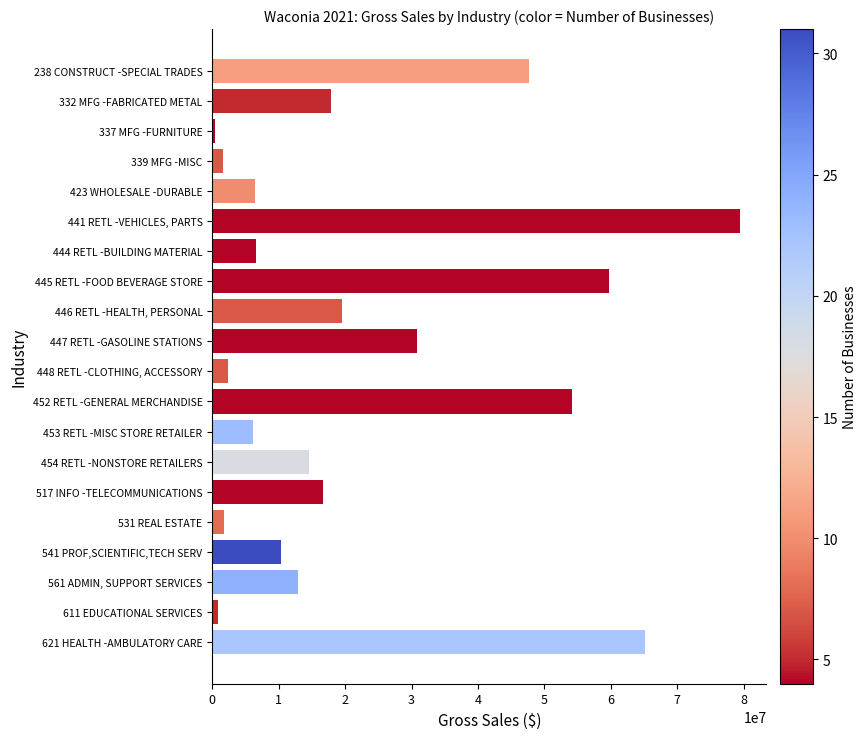

What is the change in value from 339 MFG -MISC to 517 INFO -TELECOMMUNICATIONS?

+14946593